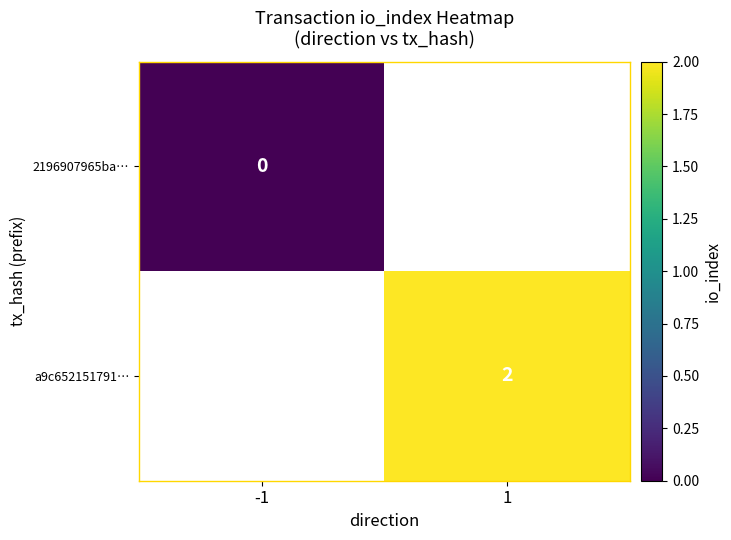

Is the value of a9c652151791… at 1 greater than the value of 2196907965ba… at -1?

Yes